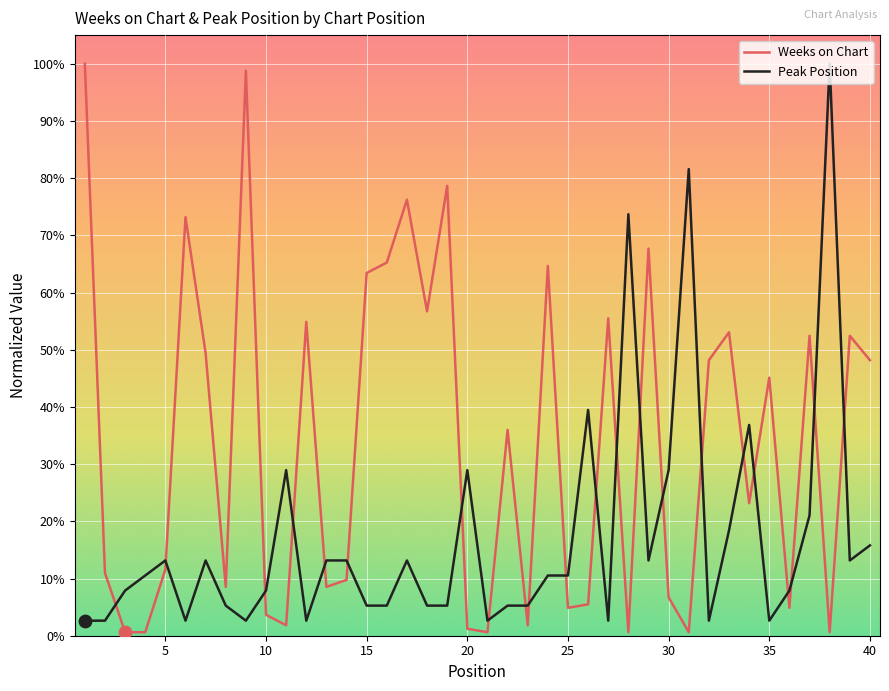

List the series in order of their overall mean, lowest first.

Peak Position, Weeks on Chart